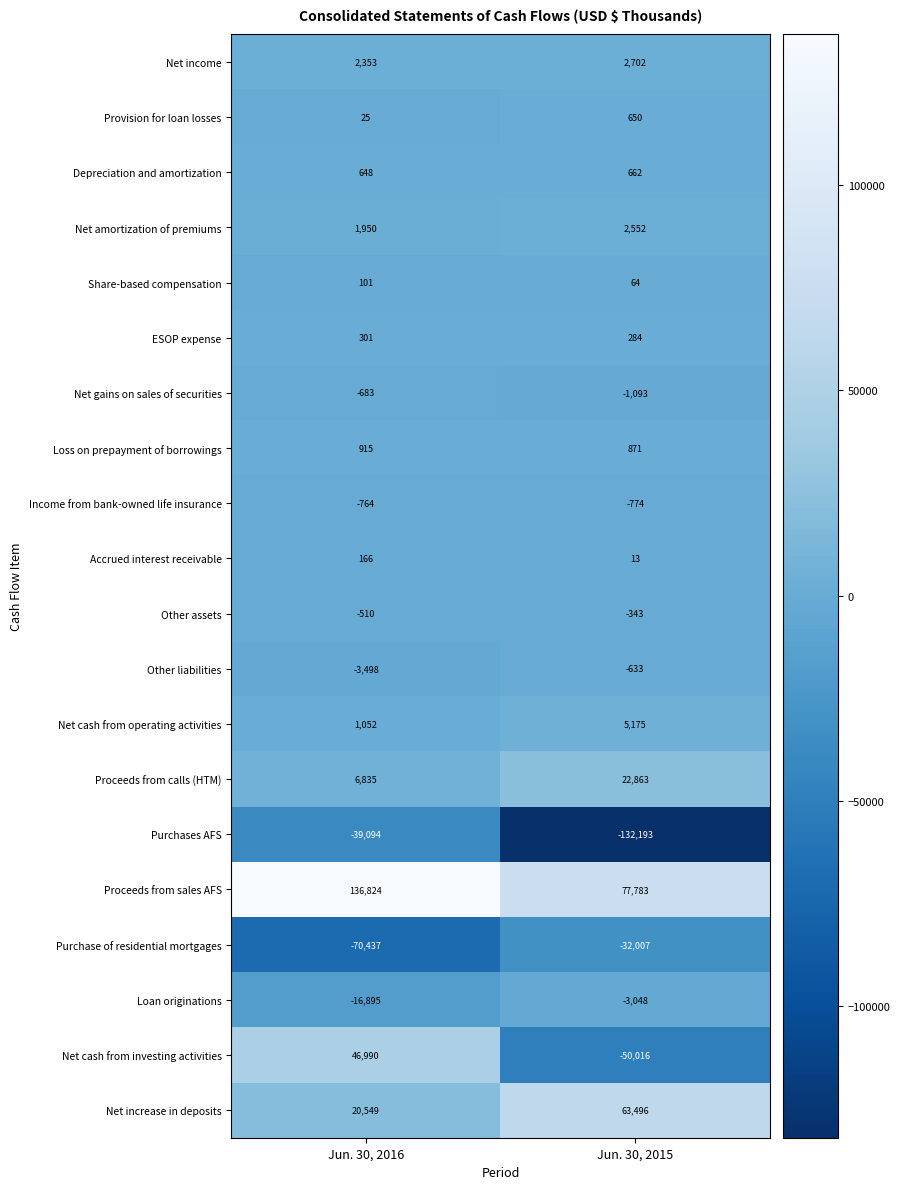

What is the difference between the Proceeds from calls (HTM) values at Jun. 30, 2015 and Jun. 30, 2016?

16028